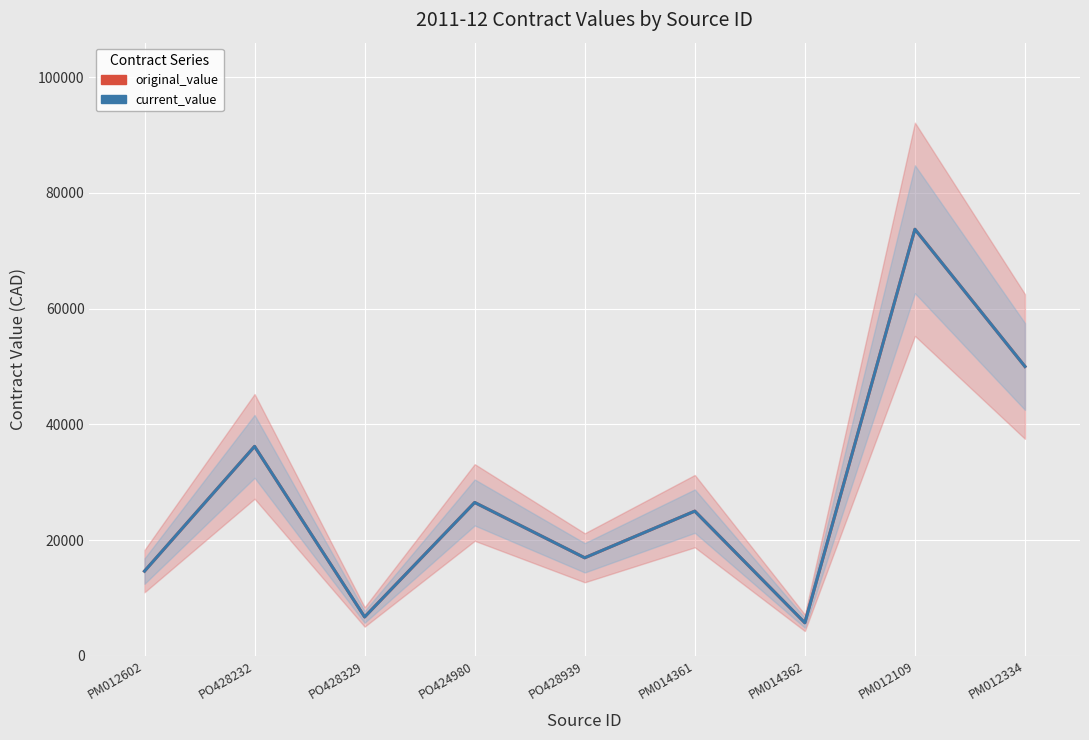

What position from the right is PM012109?

2